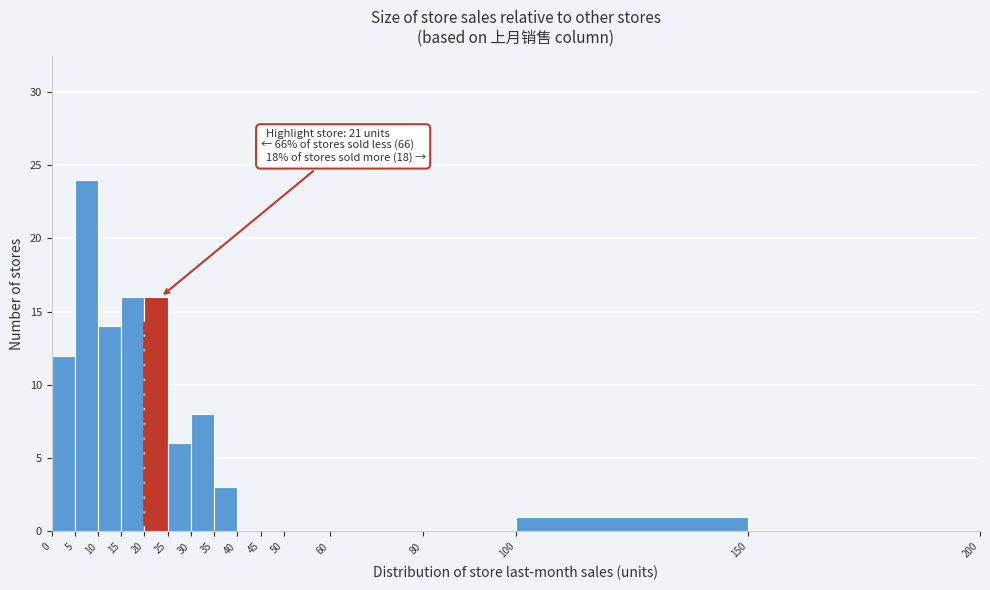

Which range on the x-axis has the tallest bar?

5 to 10